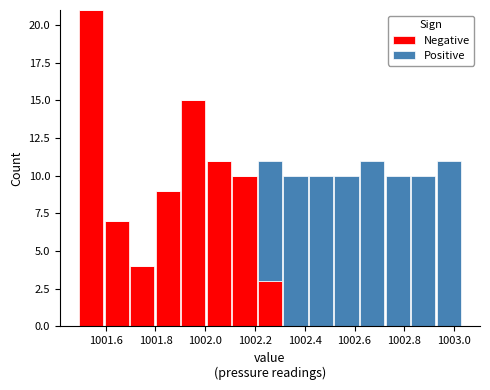

What is the total height of the stacked bar covering 1001.60 to 1001.70 on the x-axis? Neither the bar edges nor the heights are printed on the chart, so give them approximately, as read against the axes.

7